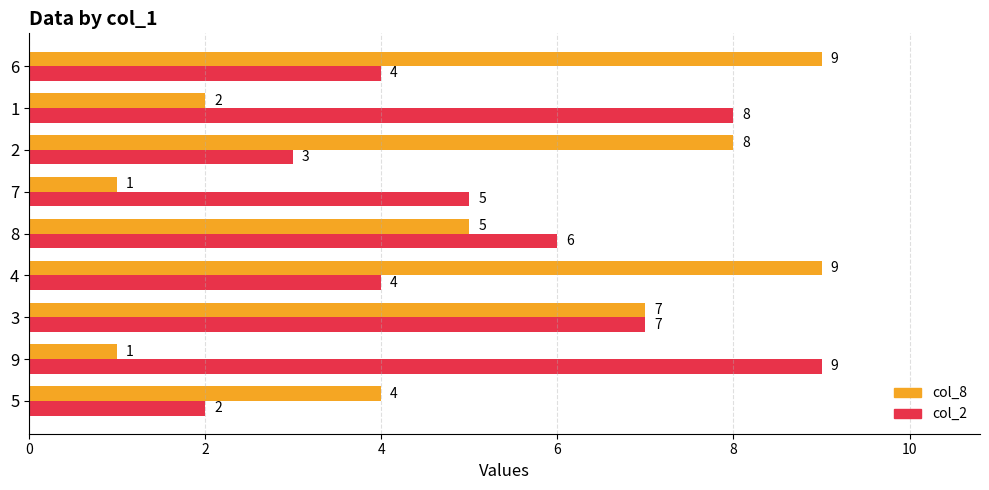

What value does the col_2 series have at 7?

5